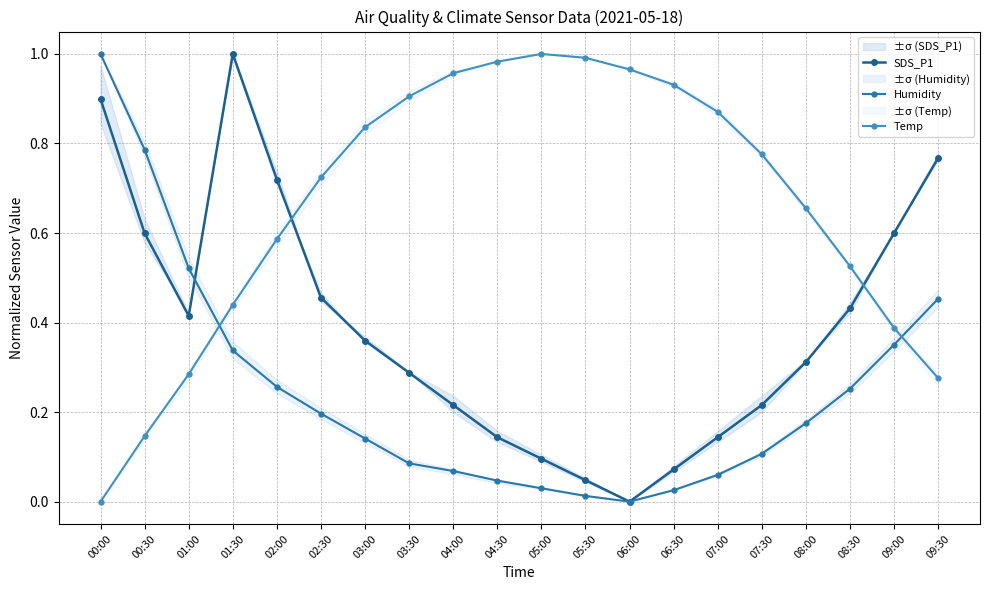

Is it true that Humidity equals 0.1 at 07:30?

True